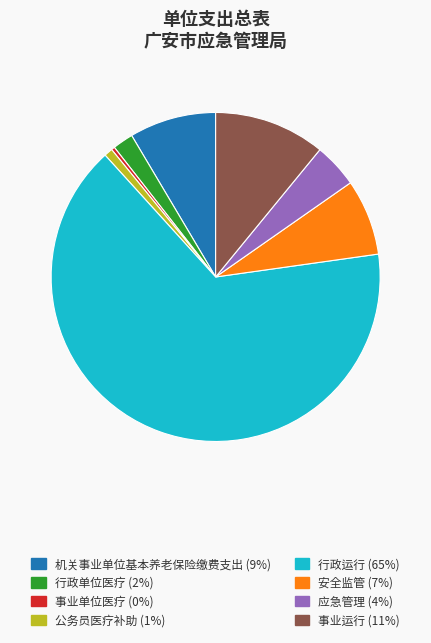

Which slice is the largest?

行政运行